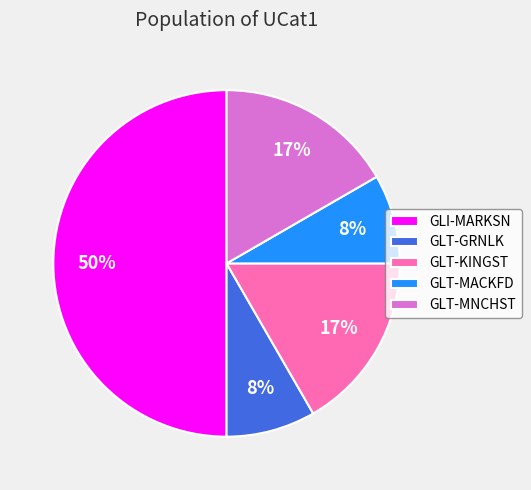

True or false: GLT-MACKFD accounts for 8% of the total.

True